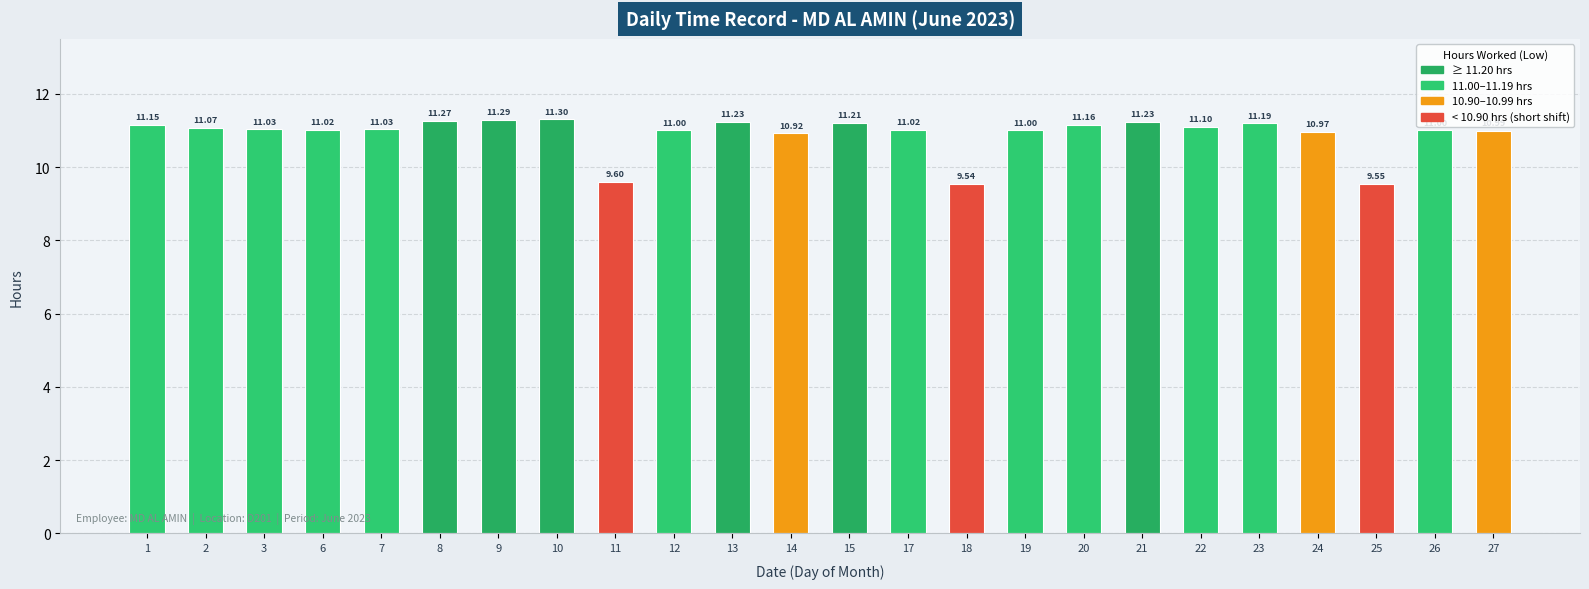

What value does the data have at 11?

9.6